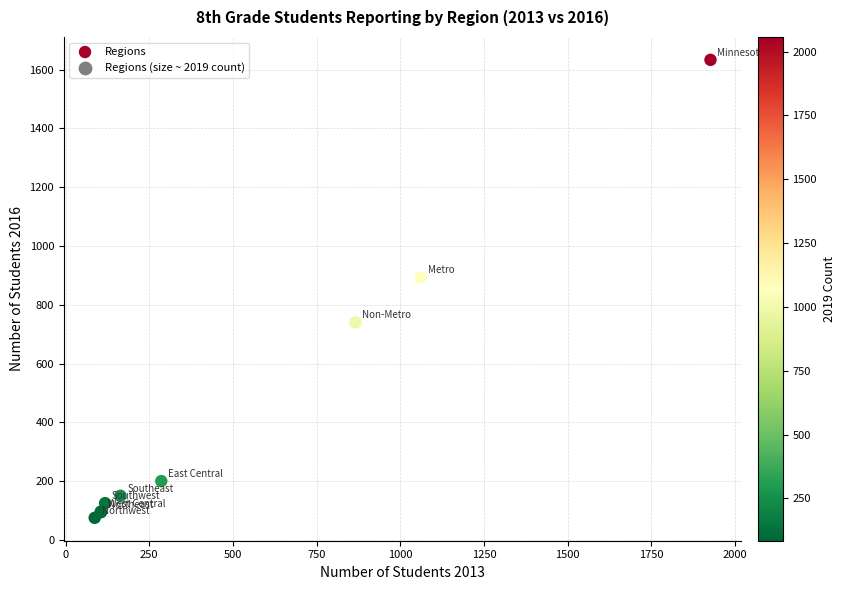

What Y value in the scatter plot is closest to 854?

893